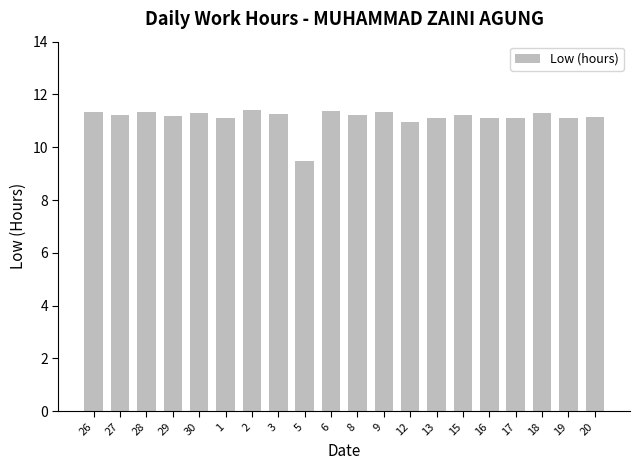

Is it true that the value at 12 is 10.9?

True